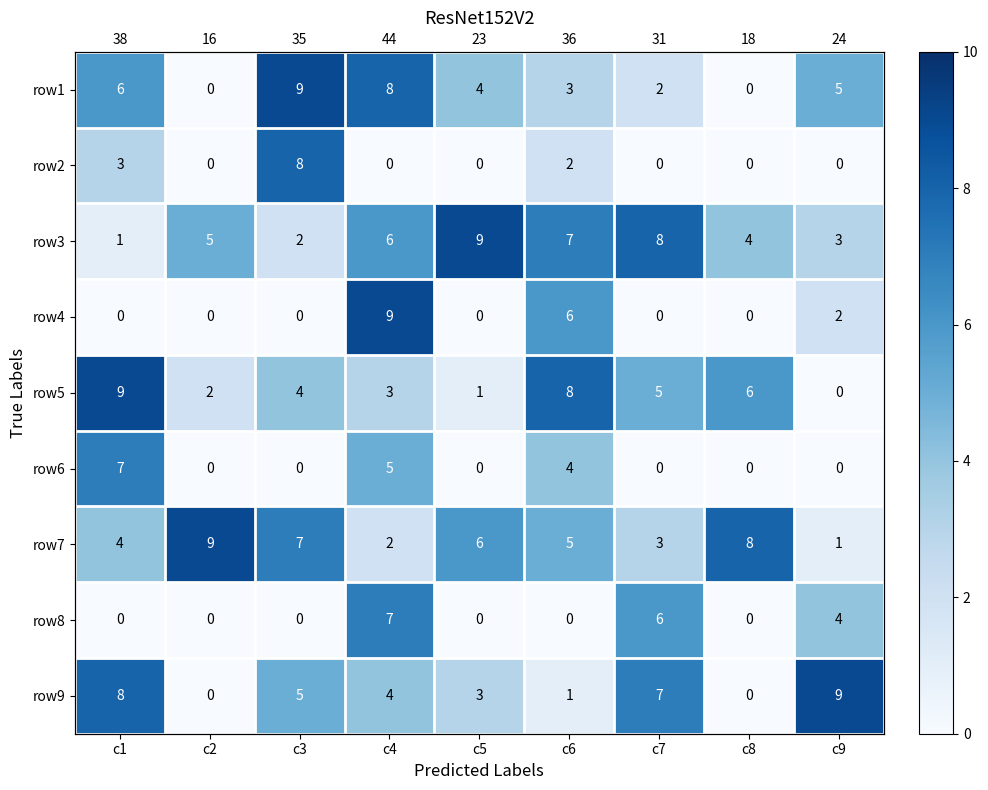

At which category is the sum across all series the highest?

c4